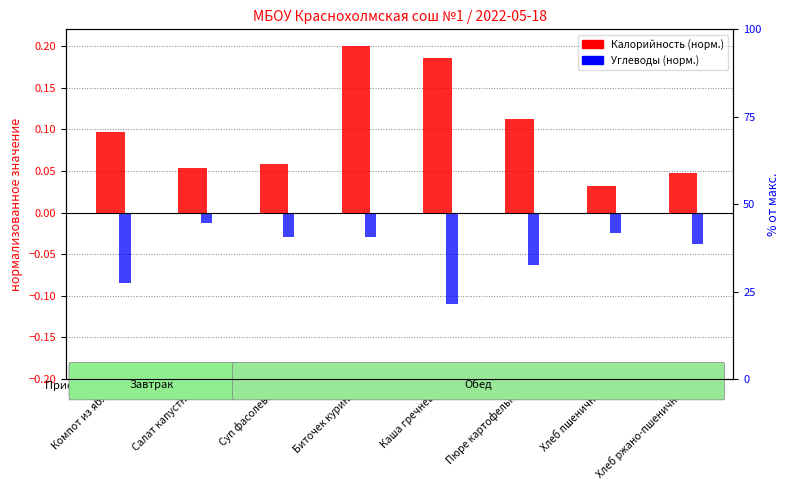

Is the value of Калорийность (норм.) at Салат капустный greater than the value of Углеводы (норм.) at Компот из яблок?

Yes